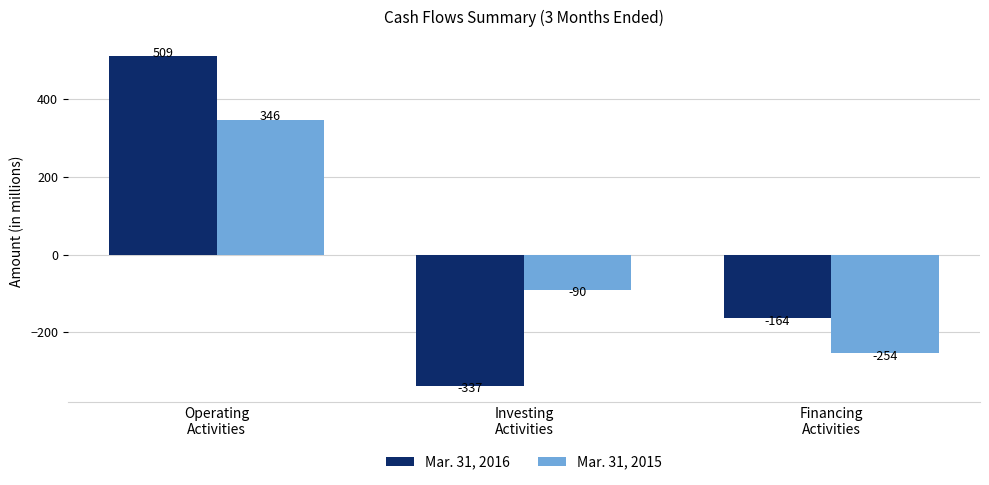

What is the average value of the Mar. 31, 2016 series?

3